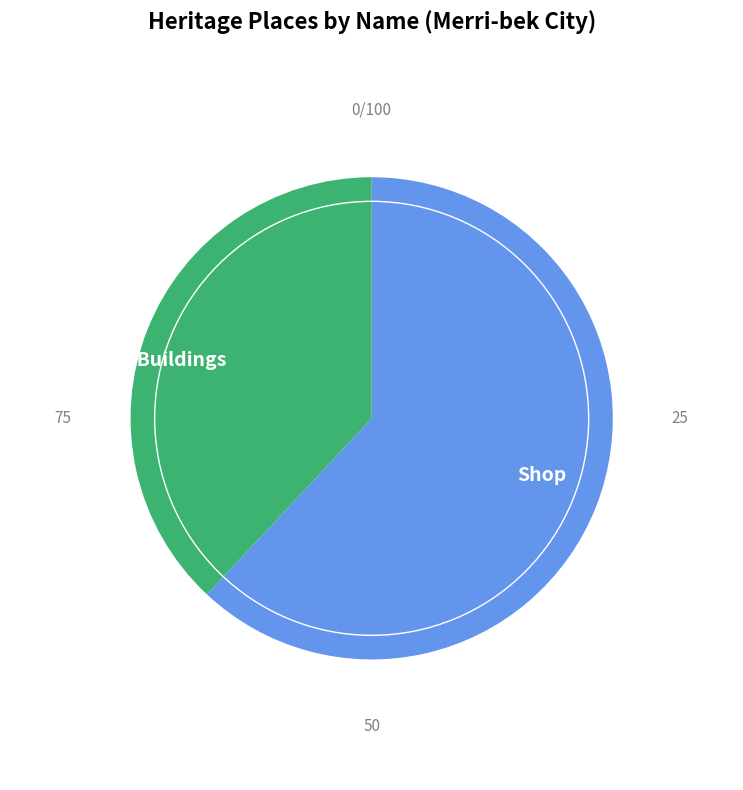

Is it true that Shop is 62% of the pie?

True